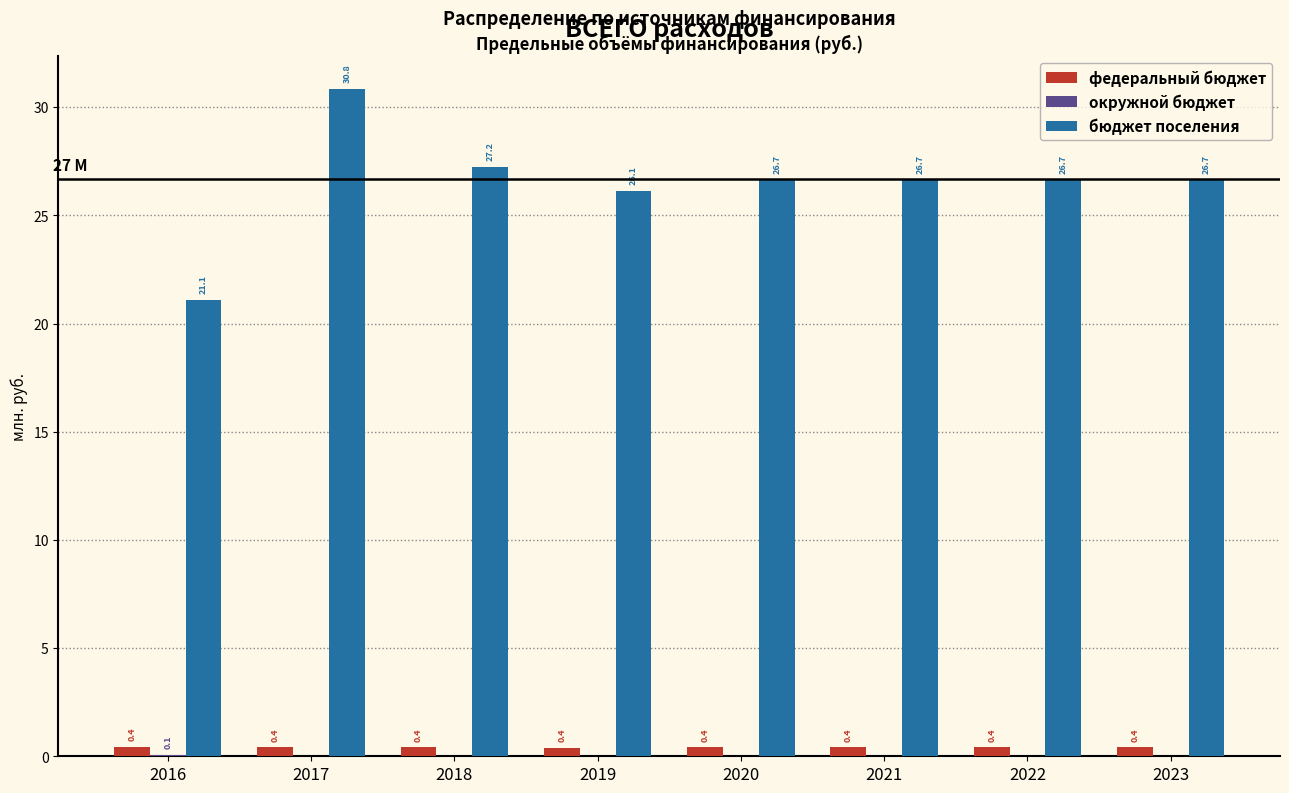

The value of бюджет поселения at 2018 is 45.7. True or false?

False